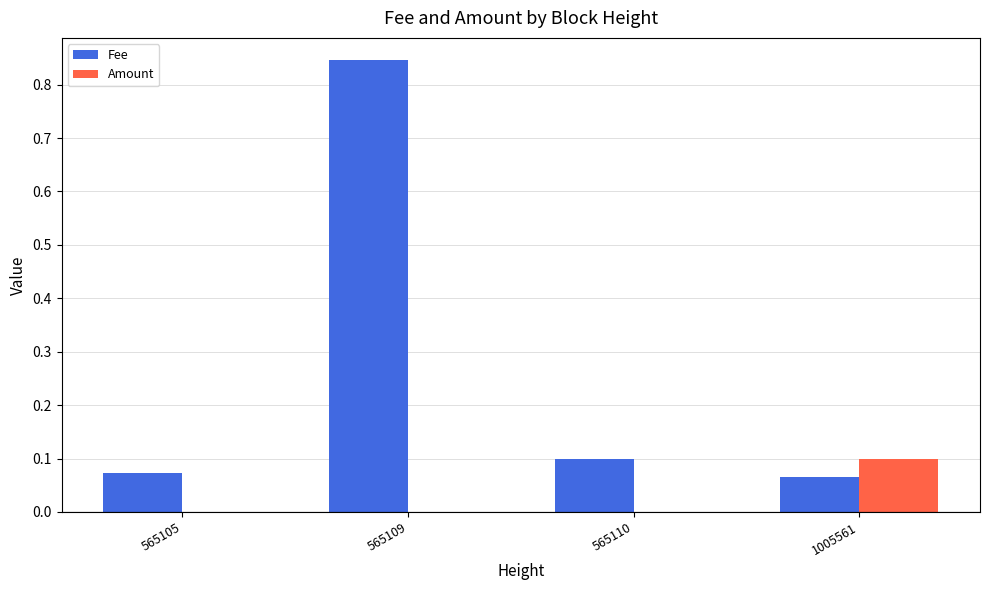

How many series are shown in this chart?

2